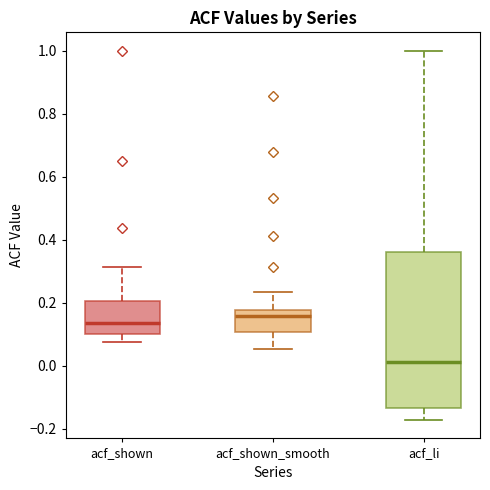

Comparing the boxes themselves (not the whiskers), which one is the tallest?

acf_li